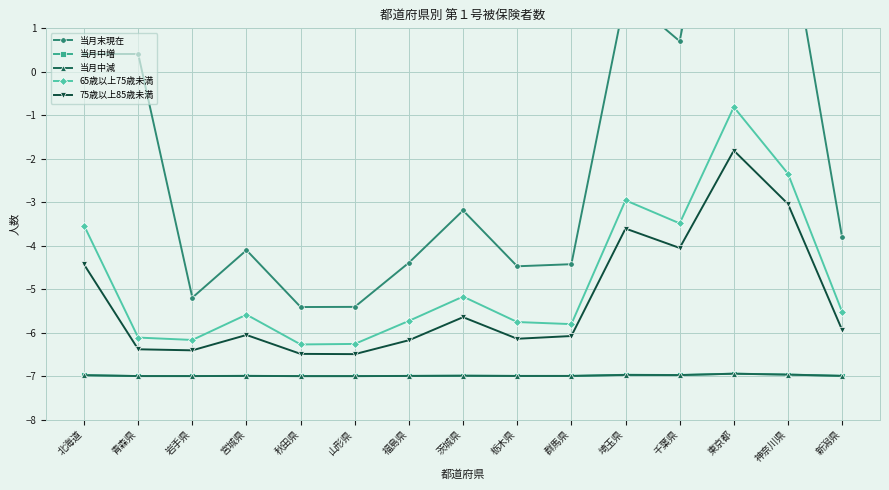

Reading left to right, transcribe all the data shown in this chart.

当月末現在: 北海道=0.4	青森県=0.4	岩手県=-5.2	宮城県=-4.1	秋田県=-5.4	山形県=-5.4	福島県=-4.4	茨城県=-3.2	栃木県=-4.5	群馬県=-4.4	埼玉県=1.8	千葉県=0.7	東京都=7.0	神奈川県=3.4	新潟県=-3.8
当月中増: 北海道=-7.0	青森県=-7.0	岩手県=-7.0	宮城県=-7.0	秋田県=-7.0	山形県=-7.0	福島県=-7.0	茨城県=-7.0	栃木県=-7.0	群馬県=-7.0	埼玉県=-7.0	千葉県=-7.0	東京都=-6.9	神奈川県=-7.0	新潟県=-7.0
当月中減: 北海道=-7.0	青森県=-7.0	岩手県=-7.0	宮城県=-7.0	秋田県=-7.0	山形県=-7.0	福島県=-7.0	茨城県=-7.0	栃木県=-7.0	群馬県=-7.0	埼玉県=-7.0	千葉県=-7.0	東京都=-6.9	神奈川県=-7.0	新潟県=-7.0
65歳以上75歳未満: 北海道=-3.5	青森県=-6.1	岩手県=-6.2	宮城県=-5.6	秋田県=-6.3	山形県=-6.3	福島県=-5.7	茨城県=-5.2	栃木県=-5.8	群馬県=-5.8	埼玉県=-3.0	千葉県=-3.5	東京都=-0.8	神奈川県=-2.3	新潟県=-5.5
75歳以上85歳未満: 北海道=-4.4	青森県=-6.4	岩手県=-6.4	宮城県=-6.1	秋田県=-6.5	山形県=-6.5	福島県=-6.2	茨城県=-5.6	栃木県=-6.1	群馬県=-6.1	埼玉県=-3.6	千葉県=-4.1	東京都=-1.8	神奈川県=-3.0	新潟県=-5.9